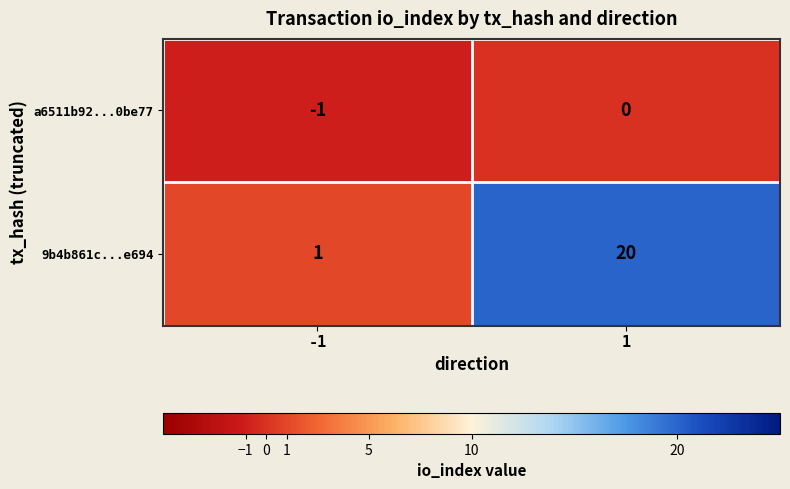

What is the highest value of the 9b4b861c...e694 series?

20